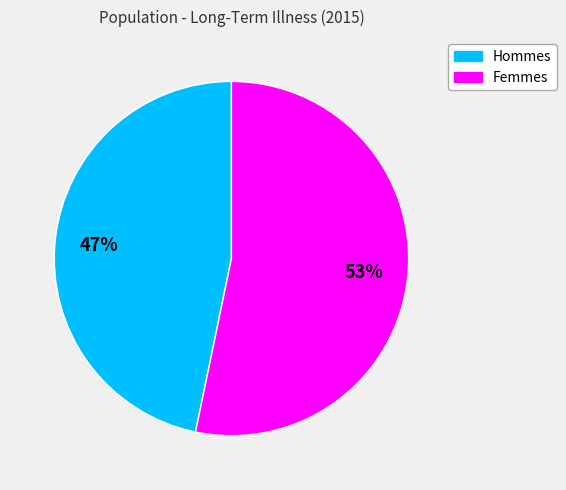

Does any single category account for the majority?

Yes